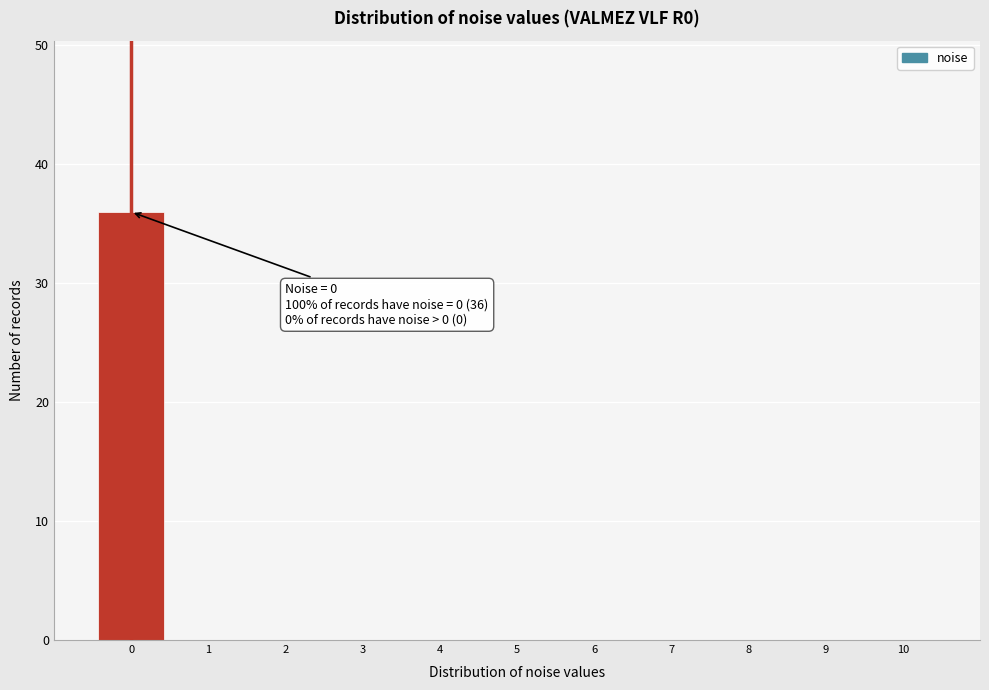

Which range on the x-axis has the tallest bar?

-0.5 to 0.5